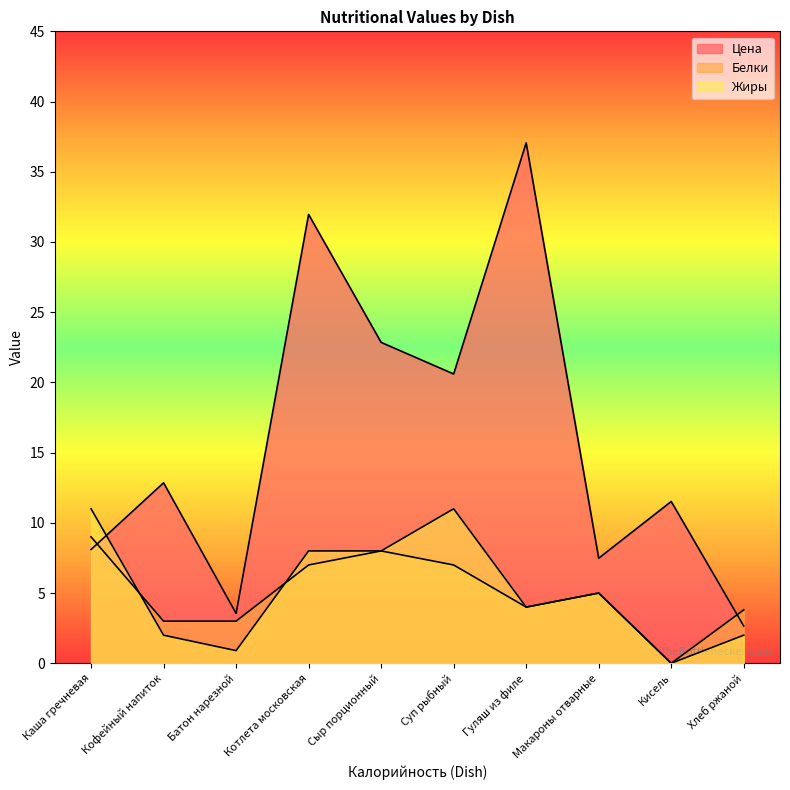

Rank the categories by Белки value from highest to lowest.

Каша гречневая, Сыр порционный, Котлета московская, Суп рыбный, Макароны отварные, Гуляш из филе, Хлеб ржаной, Кофейный напиток, Батон нарезной, Кисель